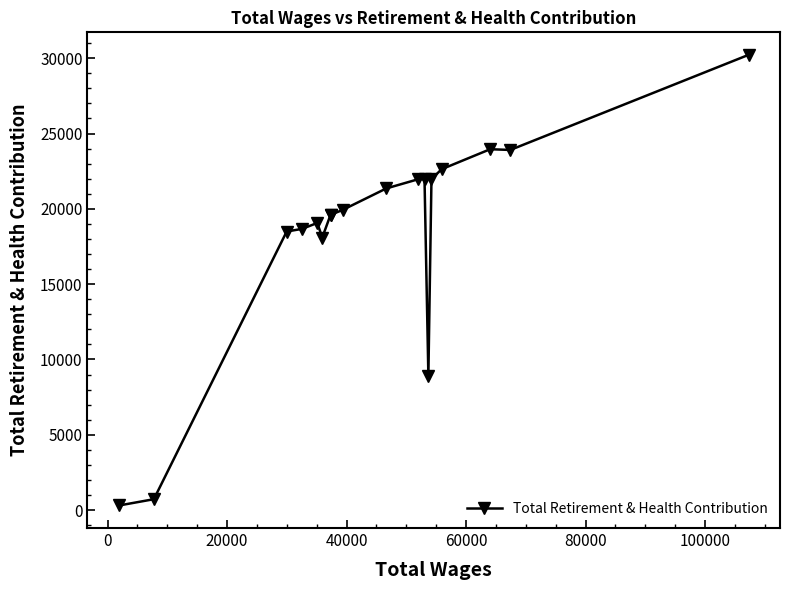

What is the sum of all values?

331395